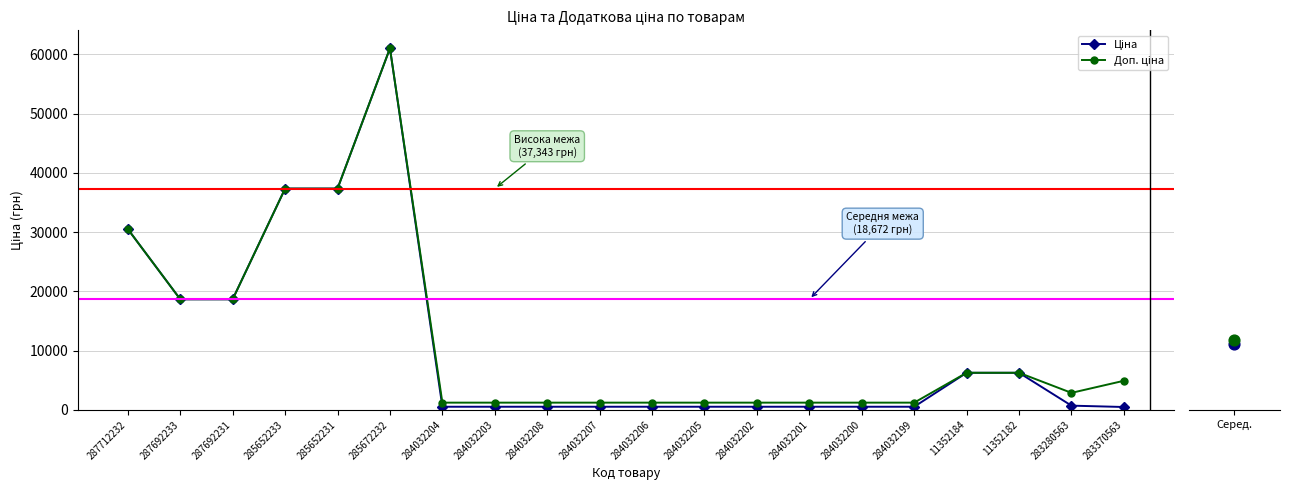

What are all the series names shown in the legend?

Ціна, Доп. ціна